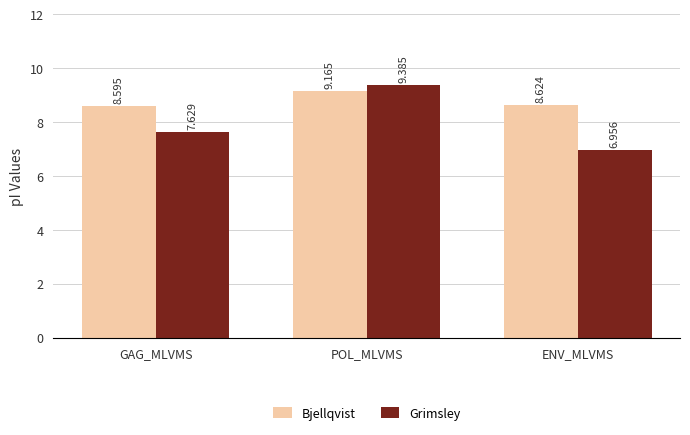

Which series has the largest total across all categories?

Bjellqvist